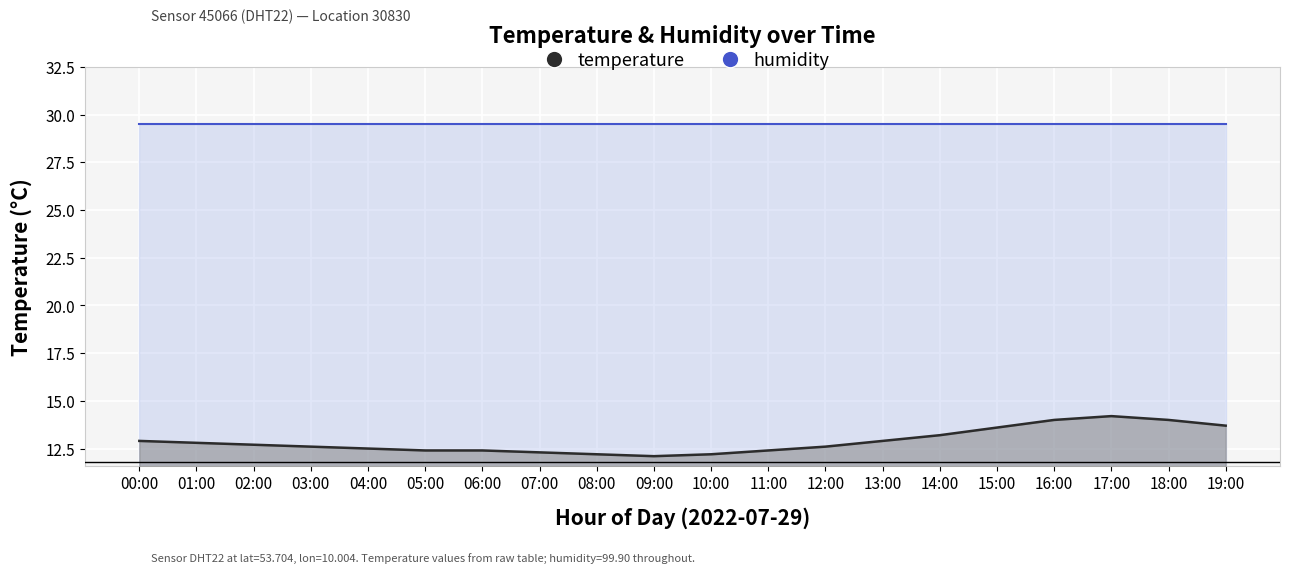

What is the label of the 11th point from the left?

10:00